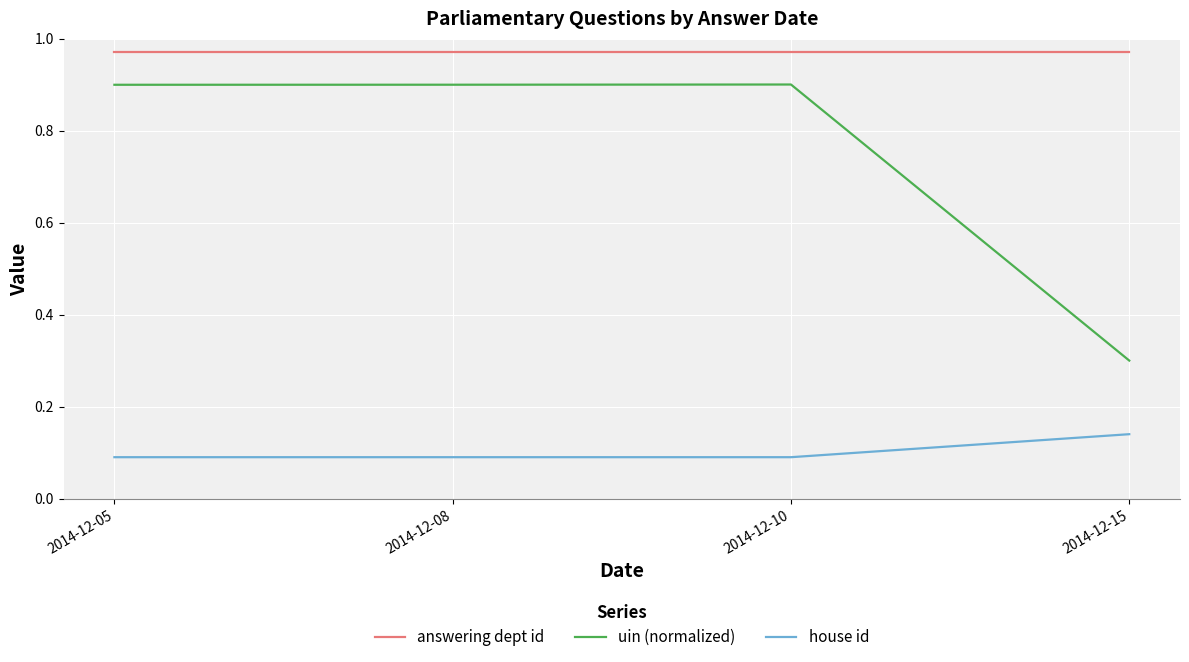

Does the chart display data point markers on the line(s)?

No